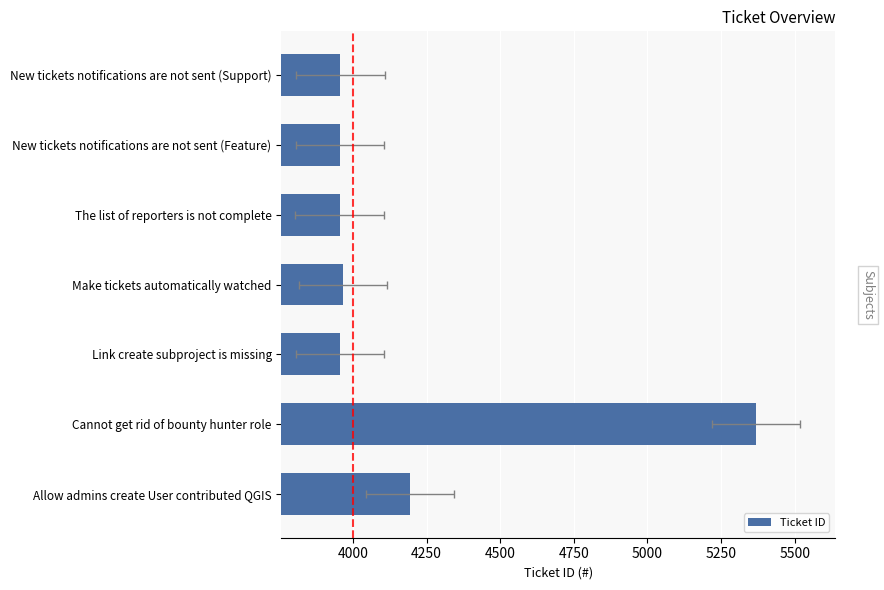

What value does the data have at Link create subproject is missing, to the nearest 50?

3950